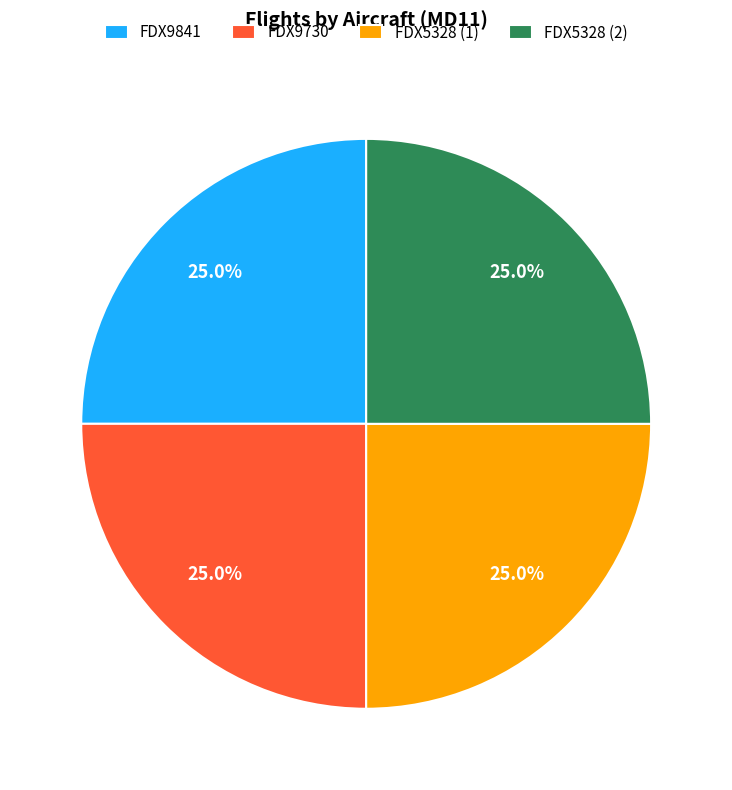

Is there any slice that represents more than half of the pie?

No